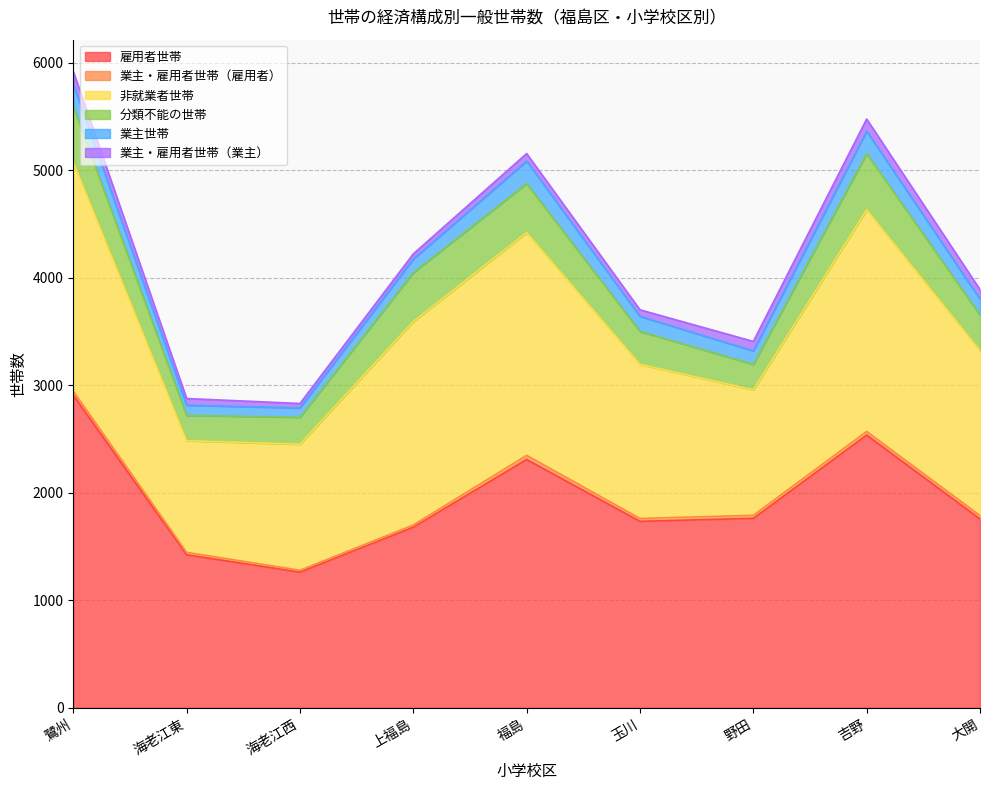

Does the chart have visible grid lines?

Yes